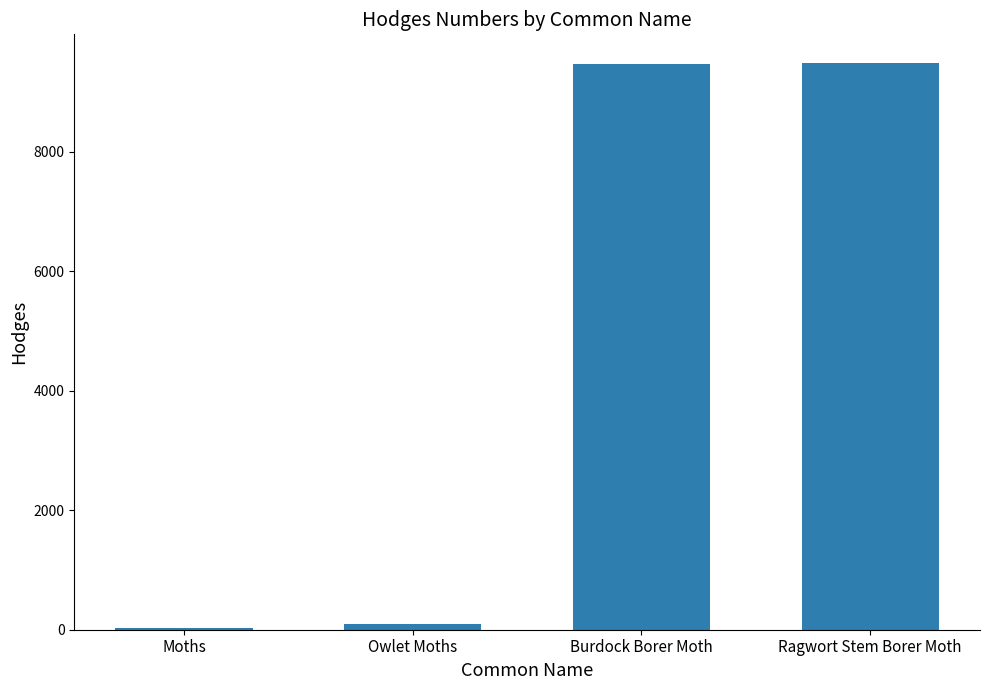

The chart shows a value of 4450.7 at Burdock Borer Moth. True or false?

False